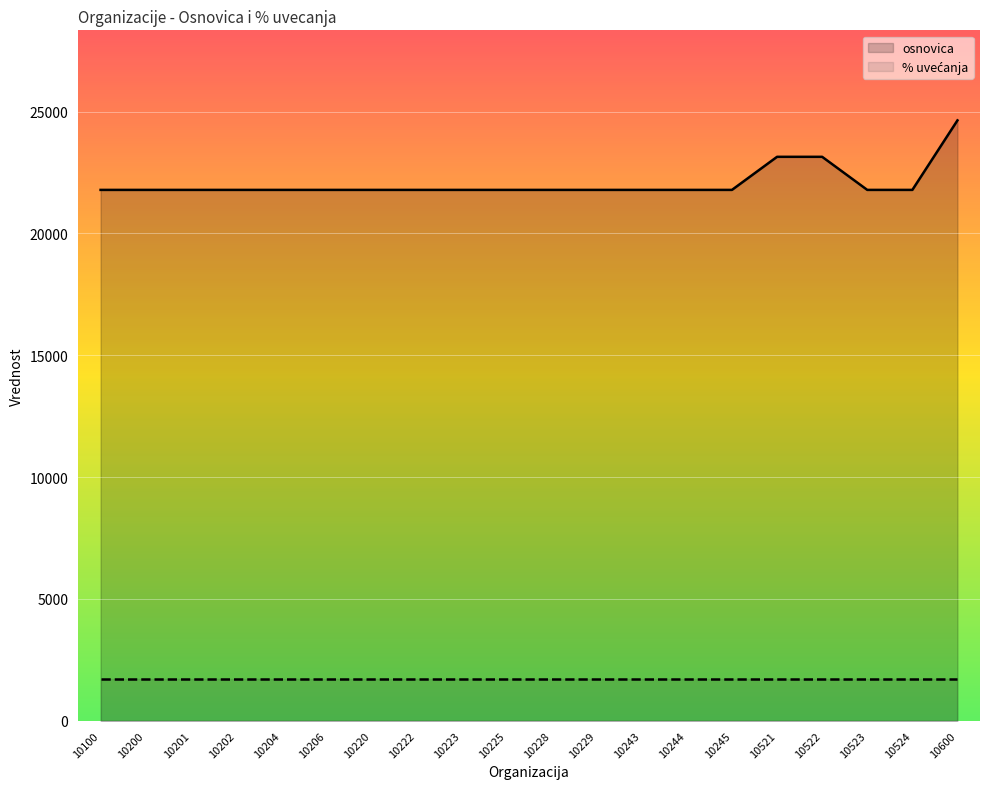

List the labels in order of value, largest first.

10600, 10521, 10522, 10100, 10200, 10201, 10202, 10204, 10206, 10220, 10222, 10223, 10225, 10228, 10229, 10243, 10244, 10245, 10523, 10524